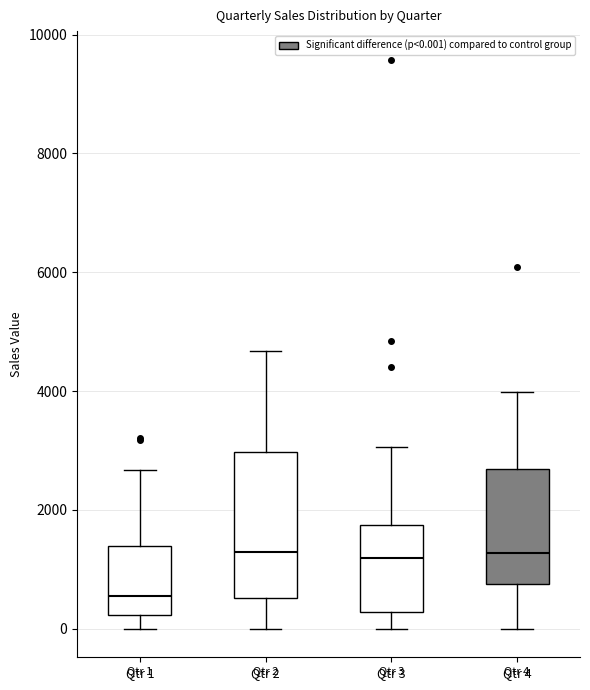

Which box is the tallest, from its lower edge to its upper edge?

Qtr 2